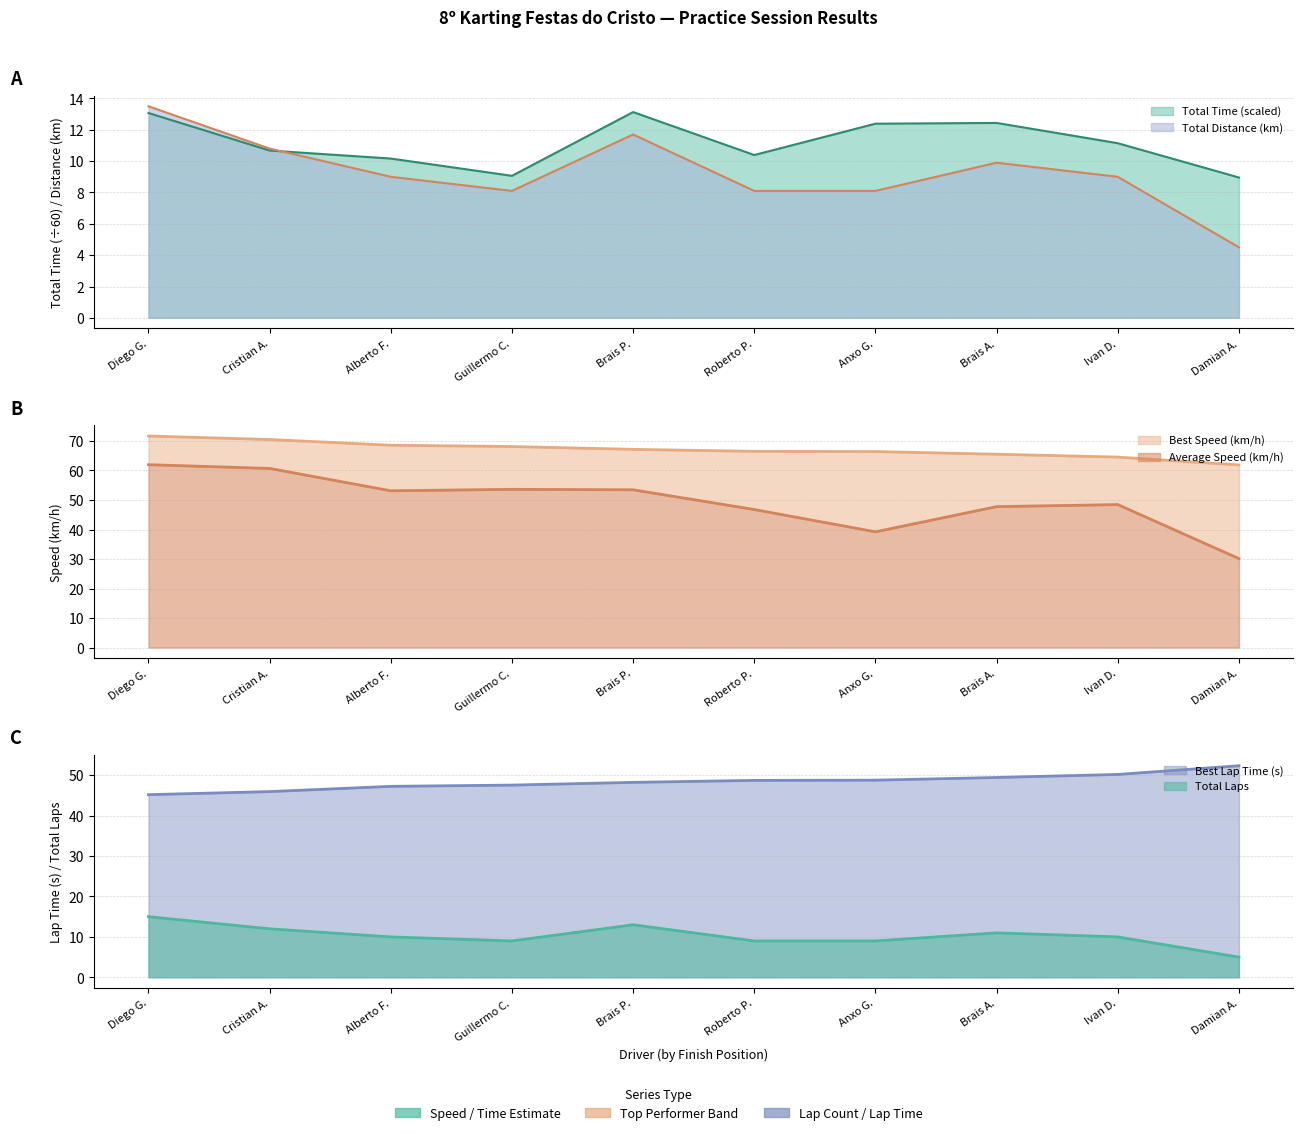

What position from the right is Brais P.?

6